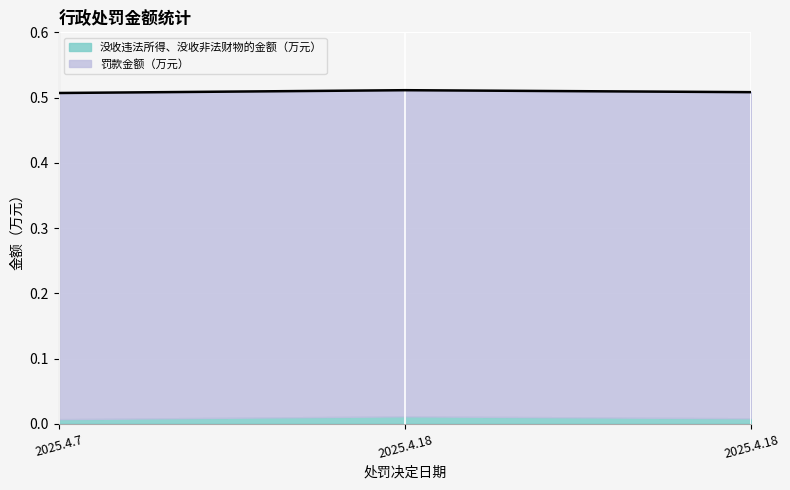

Does the chart display data point markers on the line(s)?

No